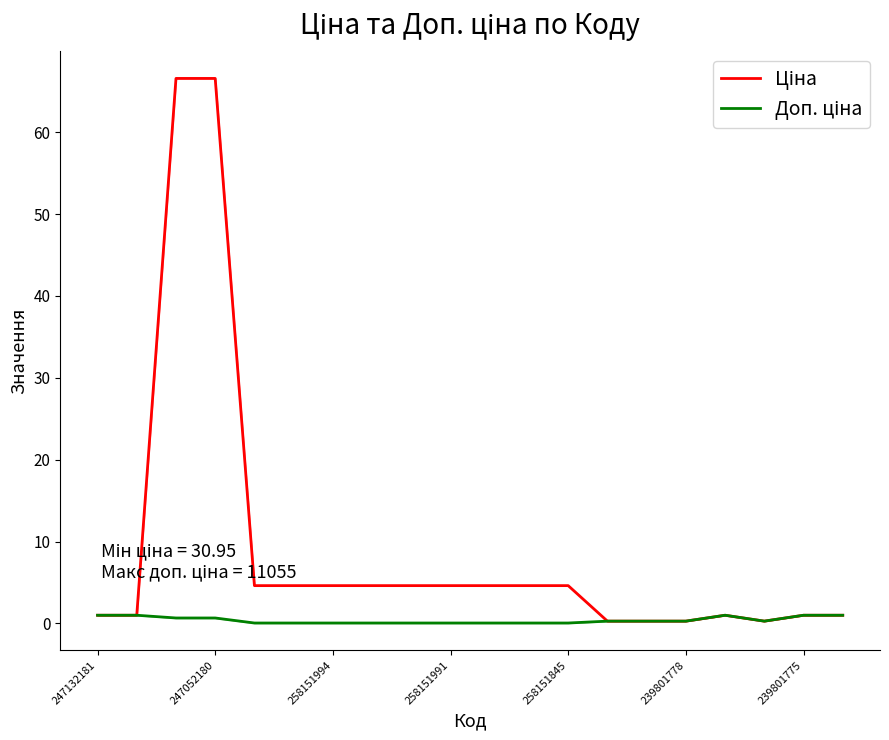

What is the difference between the highest and lowest values at 10?

4.6